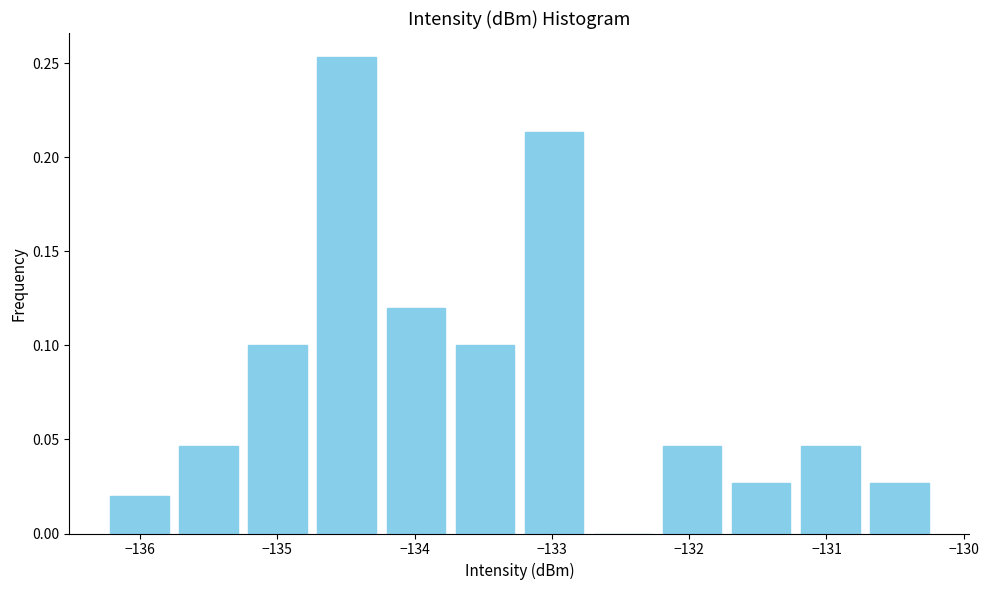

Which range on the x-axis has the tallest bar?

-134.7 to -134.2